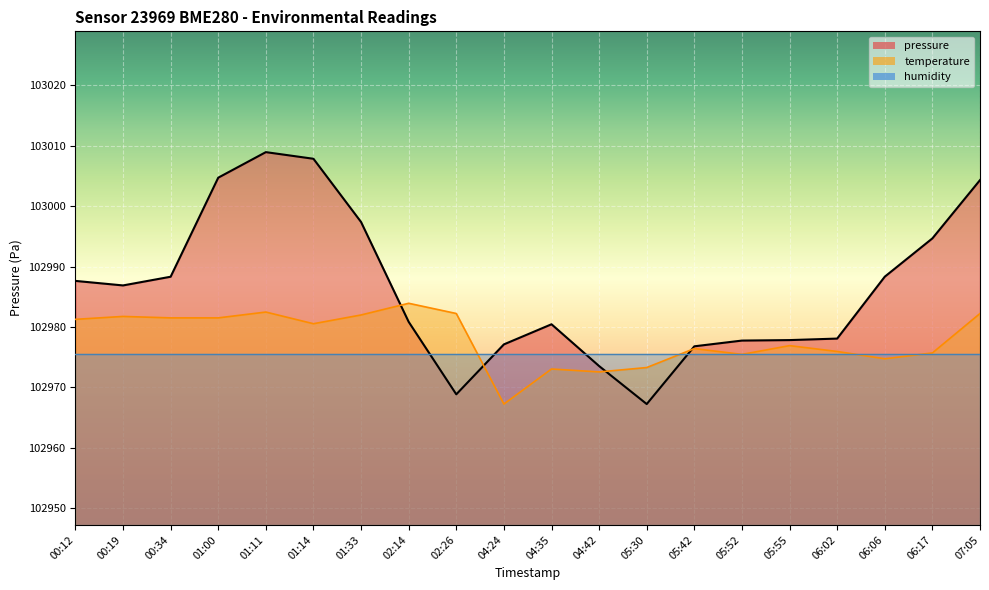

What is the value of the pressure point at the 2nd from the left?

102986.9